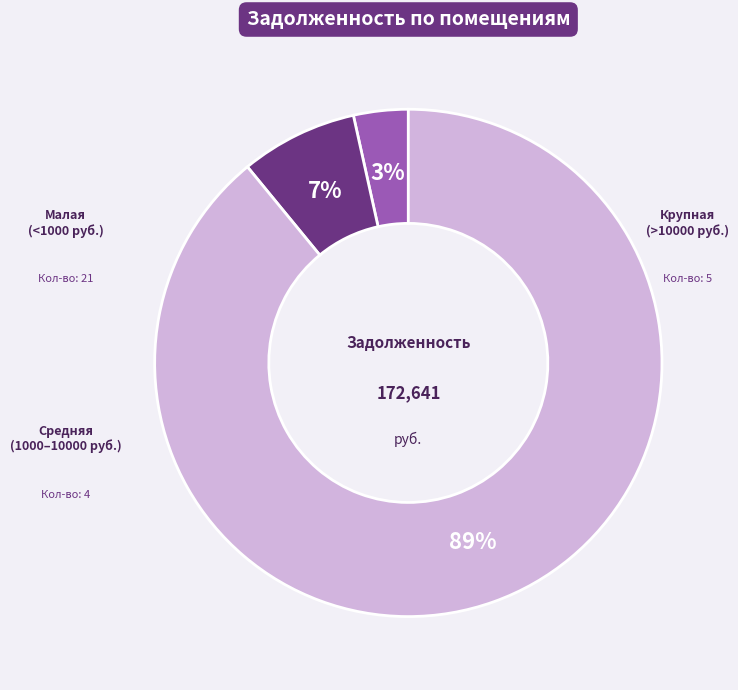

Is there any slice that represents more than half of the pie?

Yes